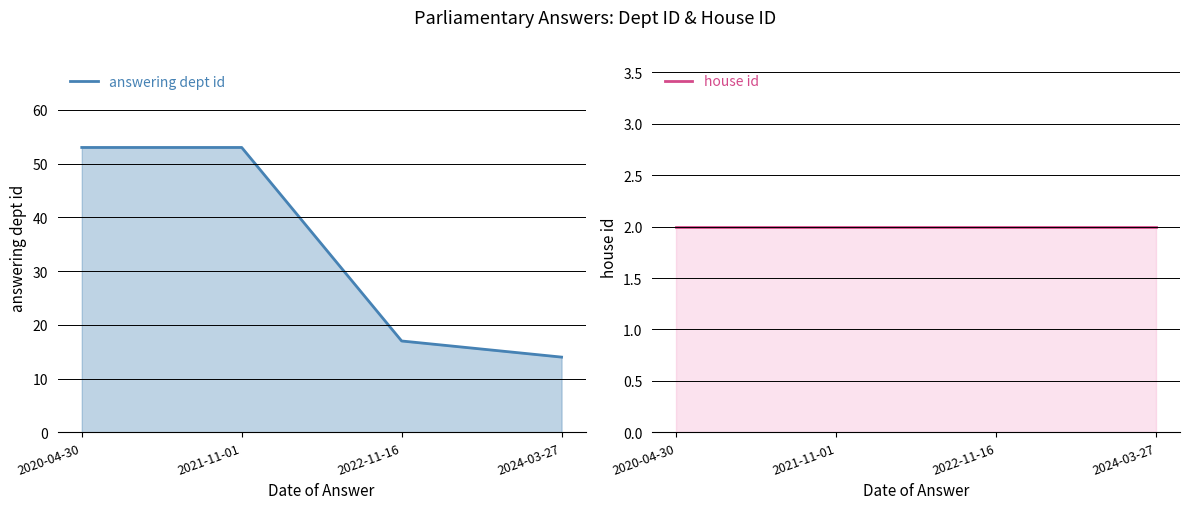

Rank the series by their average value, from highest to lowest.

answering dept id, house id